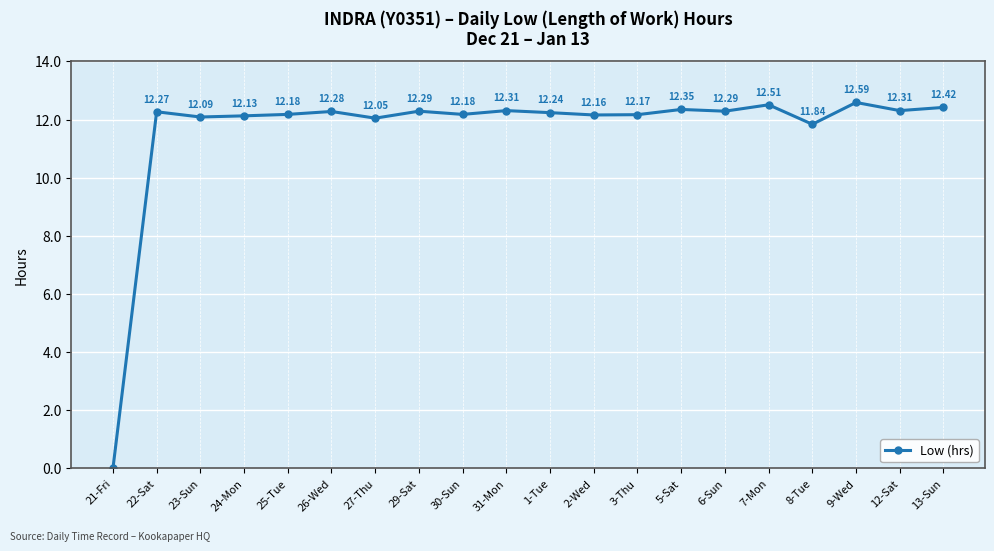

What is the label of the 6th point from the left?

26-Wed